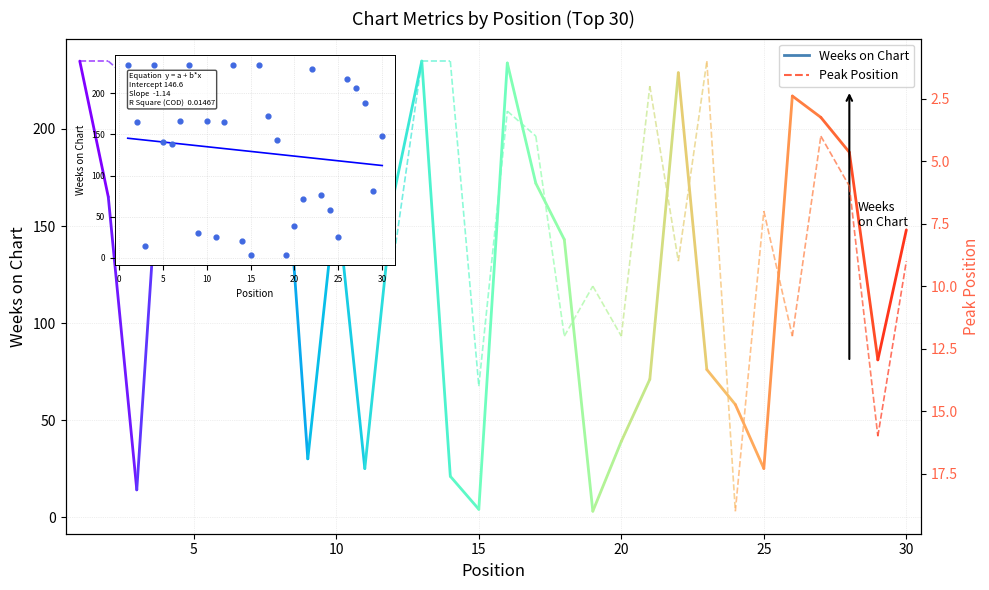

What is the ratio of the value at 30 to the value at 24?

2.6